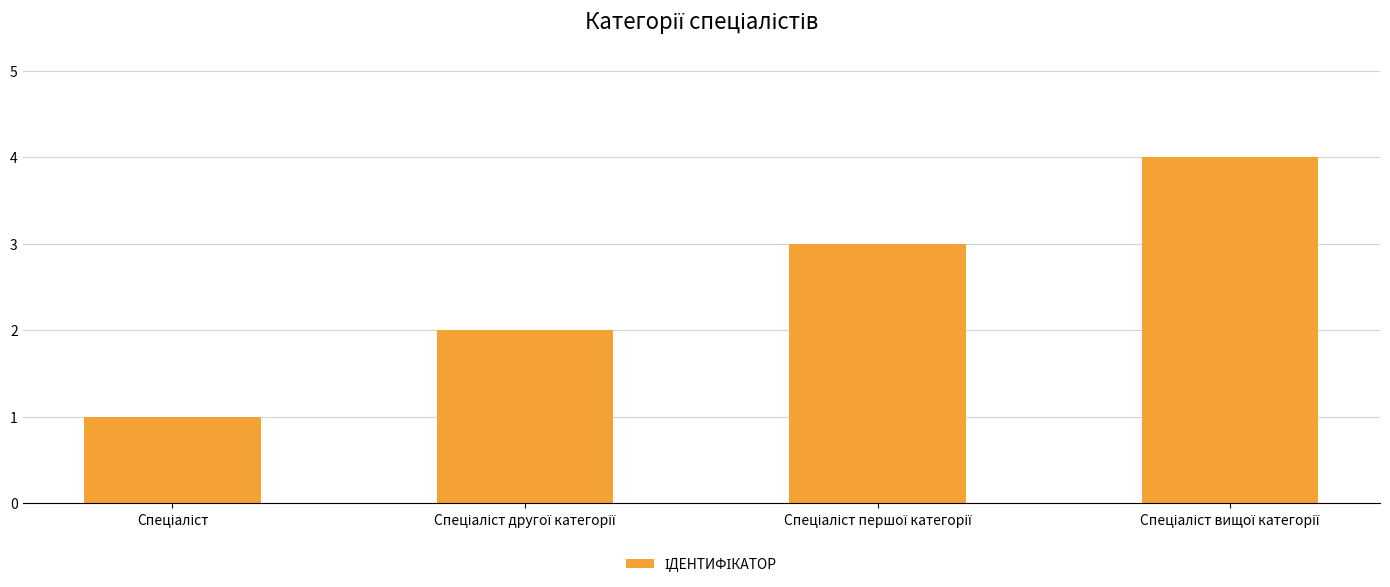

How many data points does each series have?

4